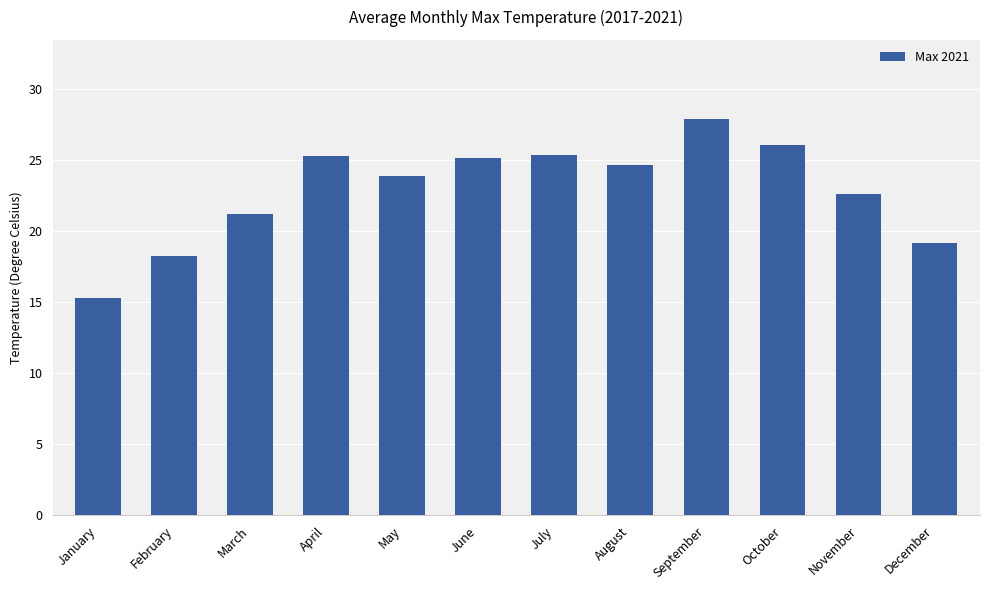

What is the value of the 4th bar from the left?

25.3